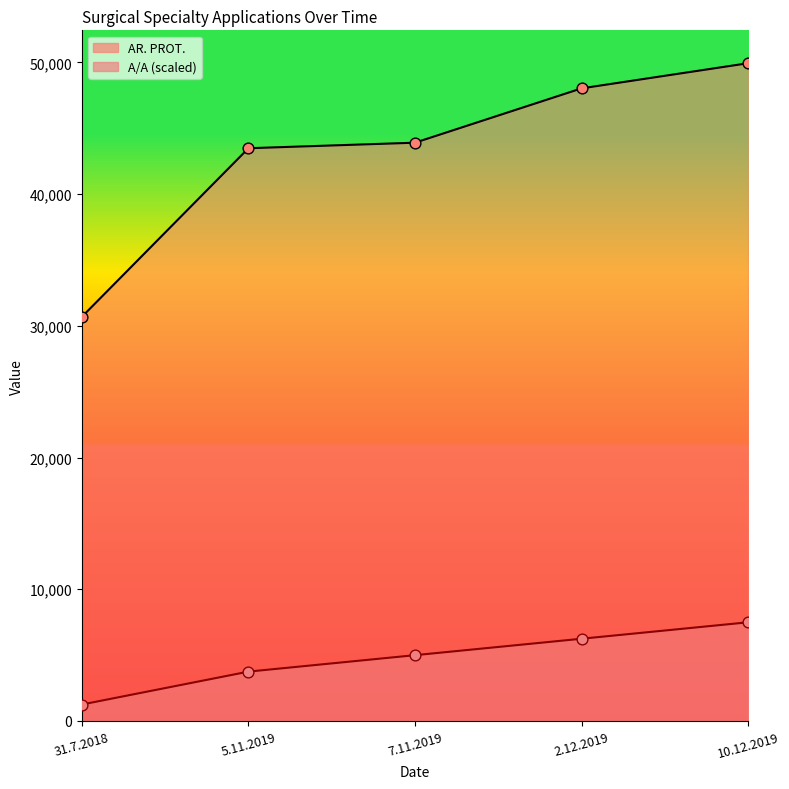

Is the value of AR. PROT. at 31.7.2018 greater than the value of A/A at 2.12.2019?

Yes